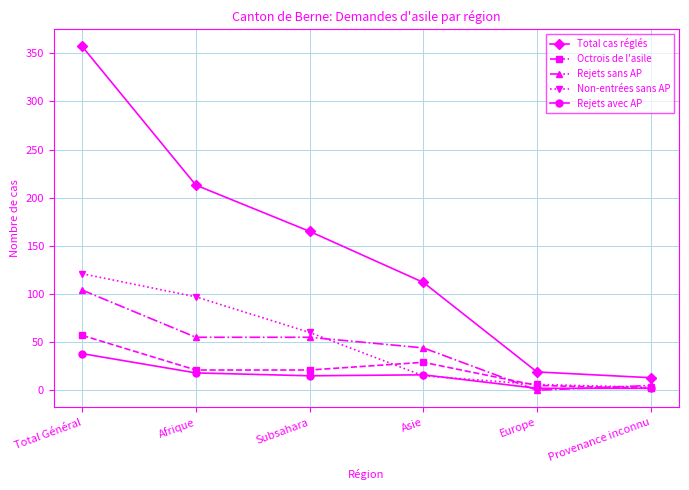

True or false: Non-entrées sans AP has more than 2 interior local peaks.

False